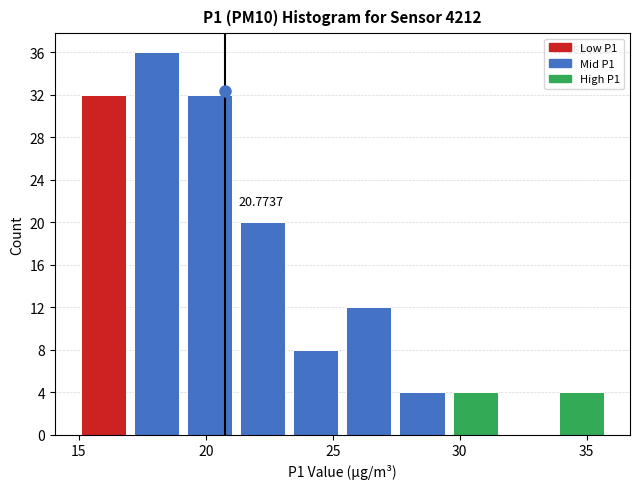

Over which range of the x-axis is the bar tallest?

17.0 to 19.0